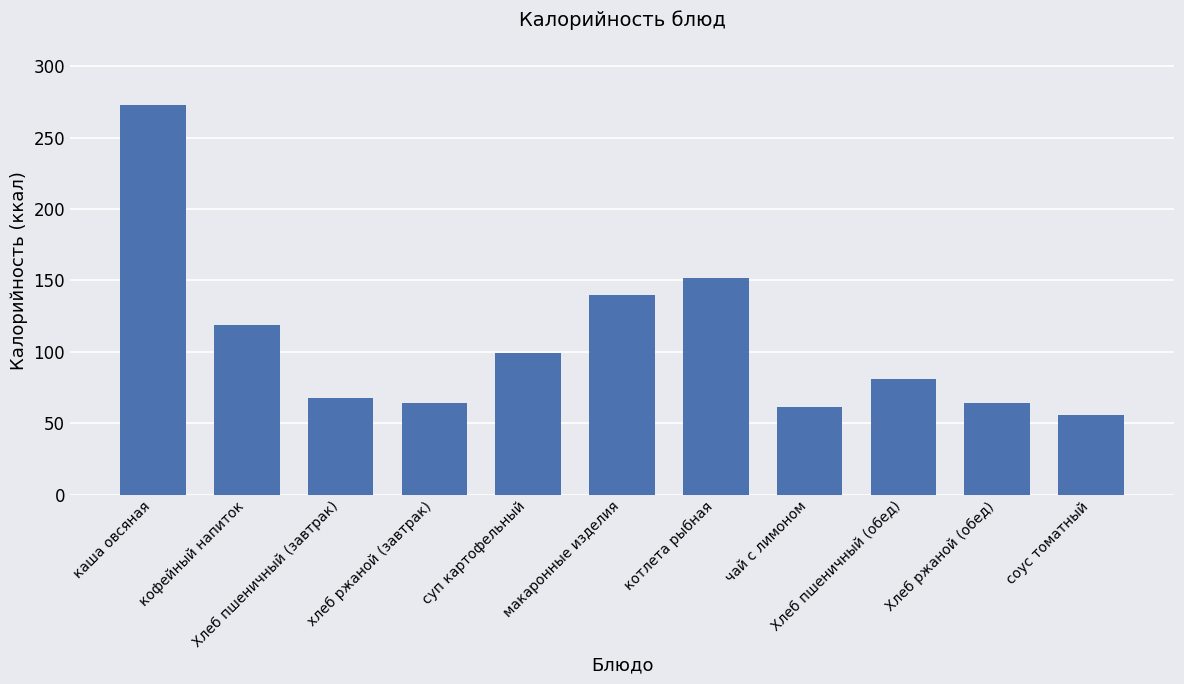

Approximately how many times larger is the value at Хлеб пшеничный (завтрак) compared to чай с лимоном?

1.1